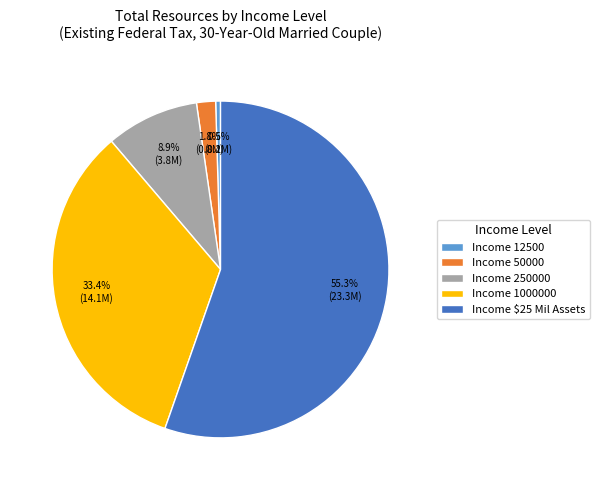

To the nearest percent, what percentage of the pie is Income 50000?

2%